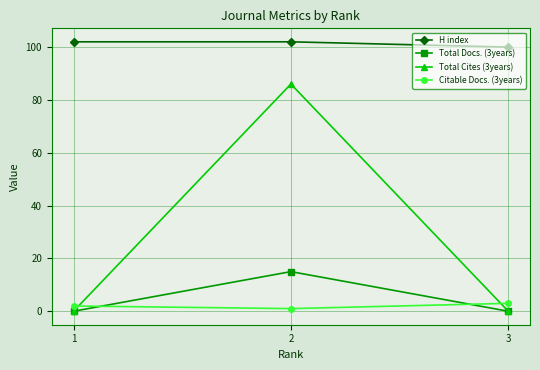

What are all the series names shown in the legend?

H index, Total Docs. (3years), Total Cites (3years), Citable Docs. (3years)